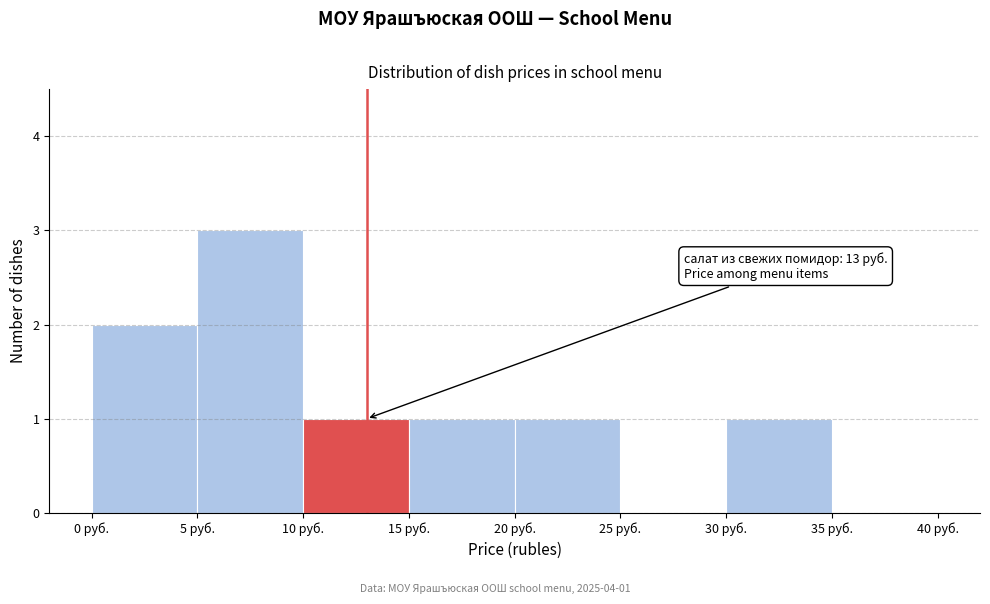

Which range on the x-axis has the tallest bar?

5 to 10